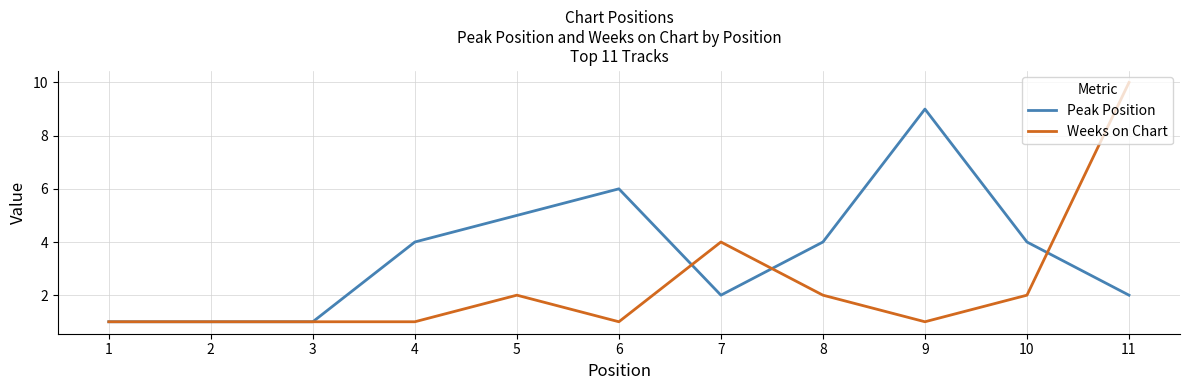

Rank the series at 10 from lowest to highest value.

Weeks on Chart, Peak Position